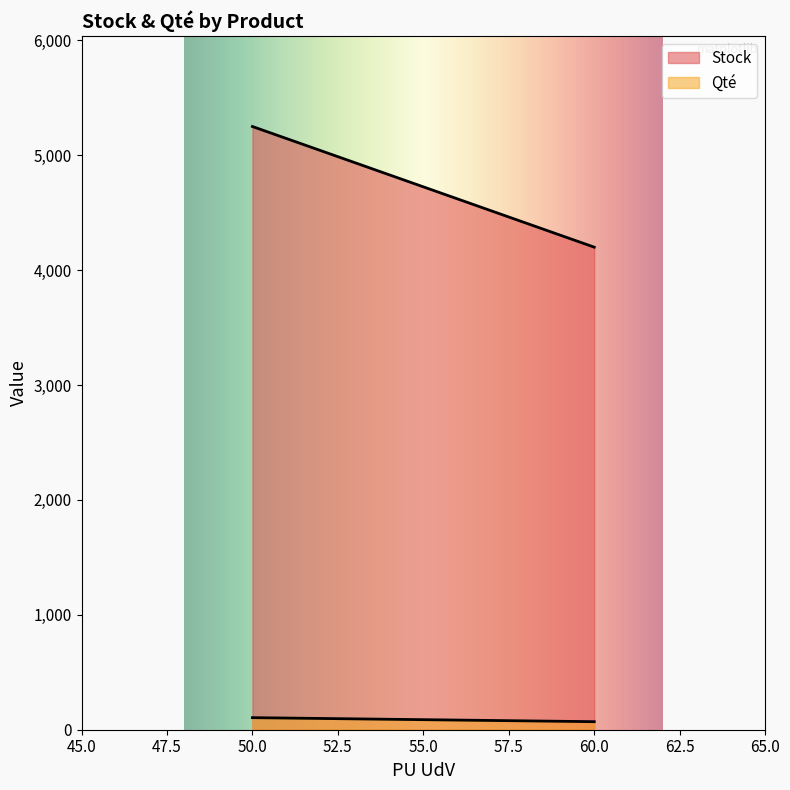

What is the greatest value displayed?

5250